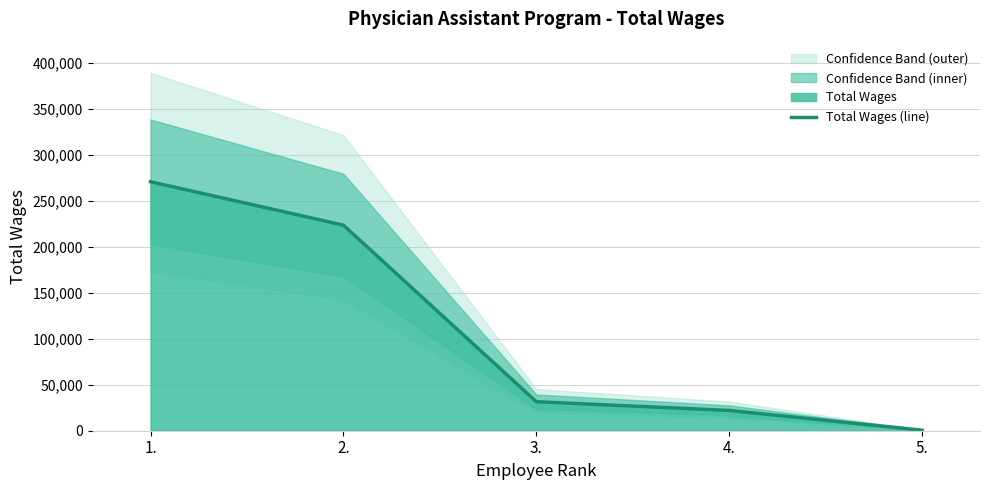

Rank the categories by value from lowest to highest.

5., 4., 3., 2., 1.